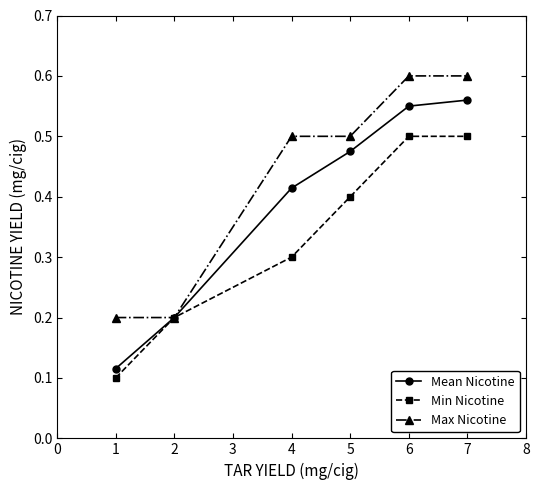

What is the value of the Min Nicotine point at the 2nd from the left?

0.2